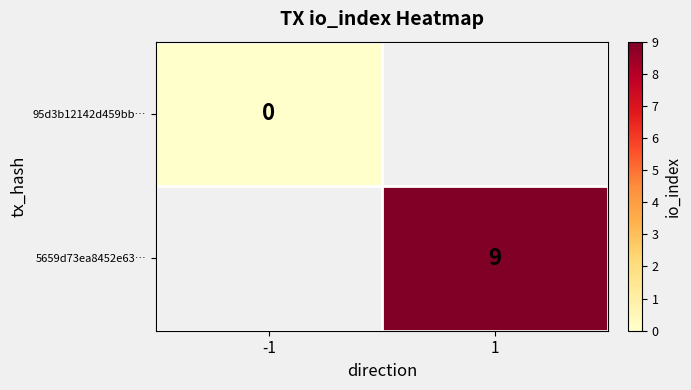

Which has a higher value, -1 or 1?

1